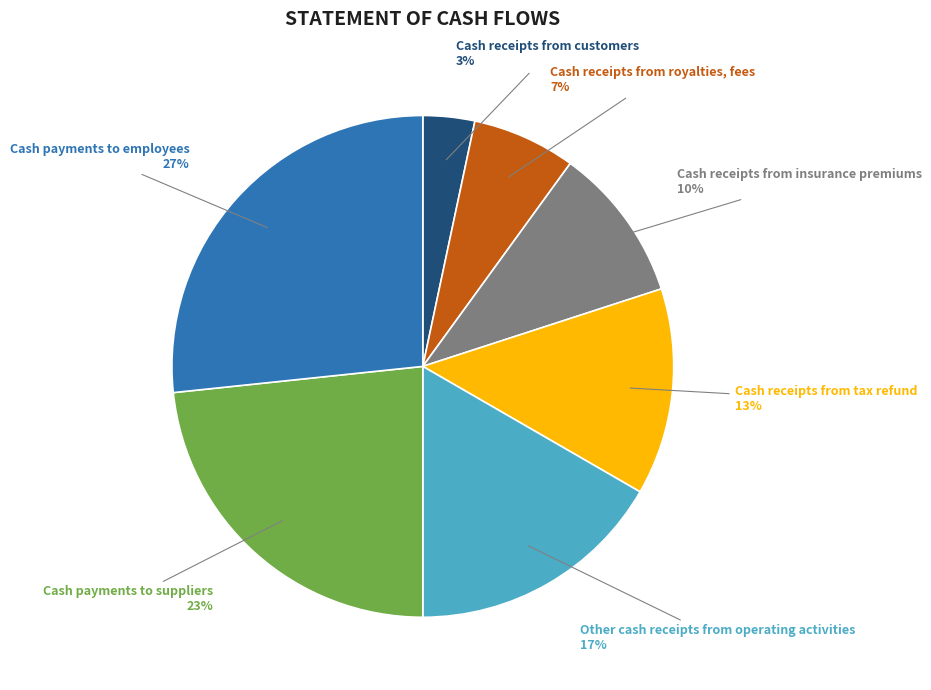

To the nearest percent, what is the average slice percentage?

14%